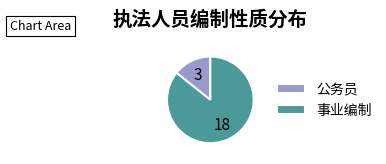

Which category has the smallest portion of the pie?

公务员